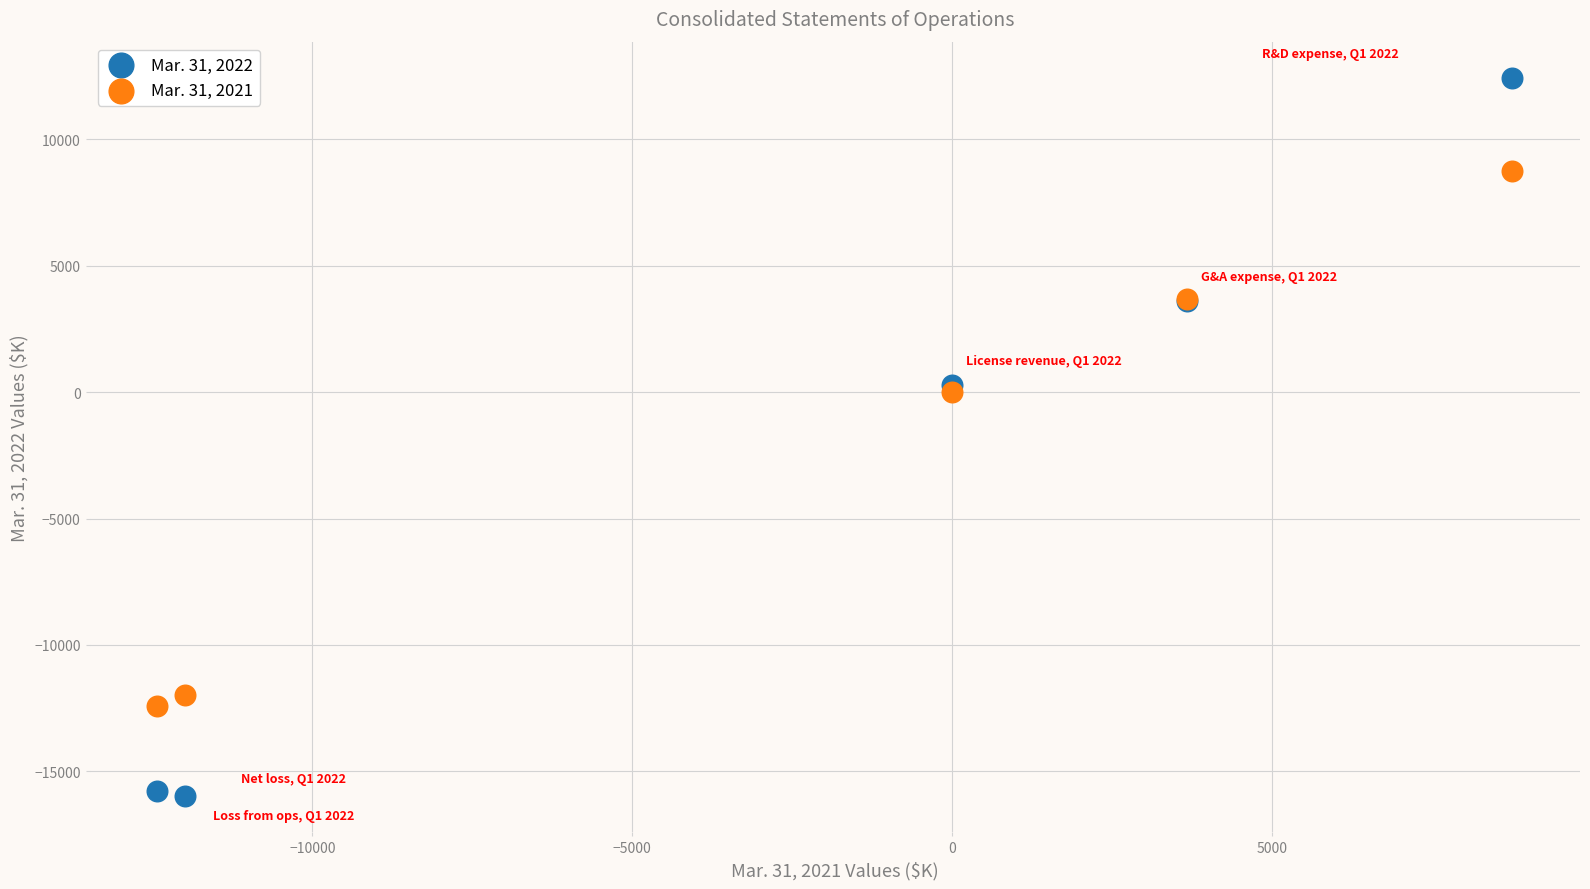

Which series contains the lowest Y value?

Mar. 31, 2022